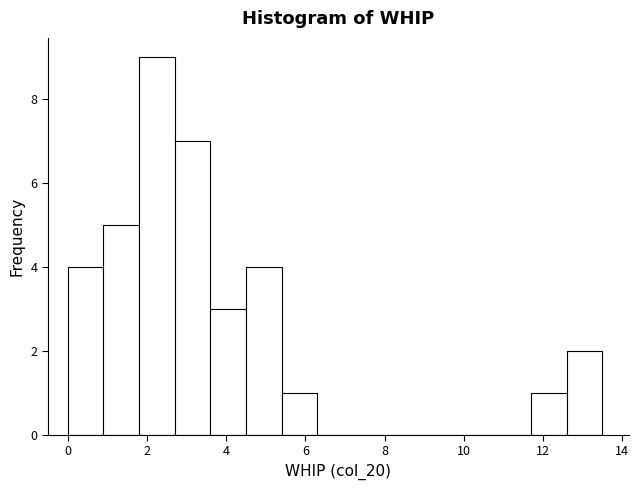

Reading left to right, transcribe this chart: for each bar, give the range it covers on the x-axis and its height. Neither the bar edges nor the heights are printed on the chart, so give them approximately, as read against the axes.

0.0 to 0.9: 4
0.9 to 1.8: 5
1.8 to 2.7: 9
2.7 to 3.6: 7
3.6 to 4.5: 3
4.5 to 5.4: 4
5.4 to 6.3: 1
6.3 to 7.2: 0
7.2 to 8.1: 0
8.1 to 9.0: 0
9.0 to 9.9: 0
9.9 to 10.8: 0
10.8 to 11.7: 0
11.7 to 12.6: 1
12.6 to 13.5: 2